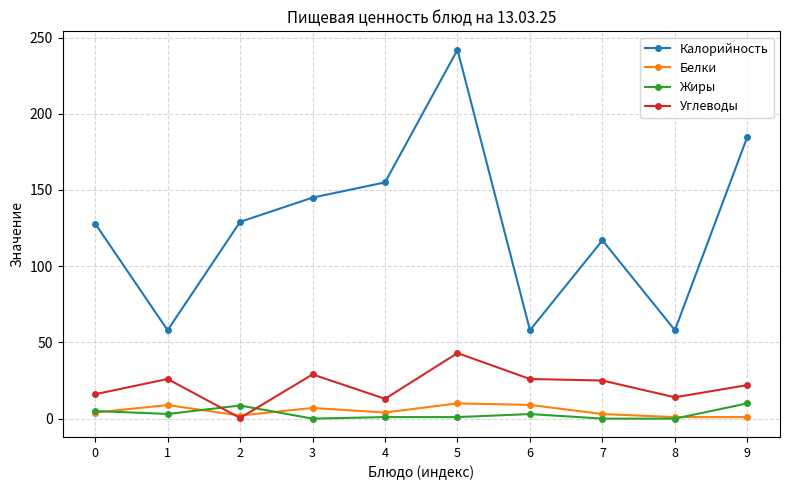

How many data points in Углеводы are less than 25?

5